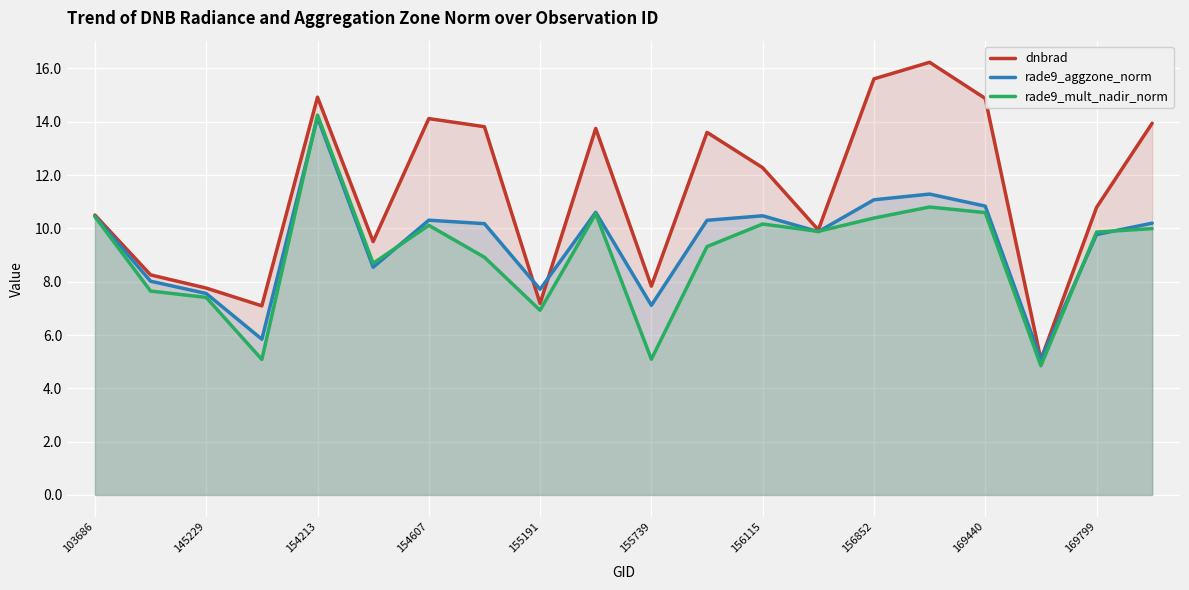

What is the difference between the maximum and minimum values in the rade9_aggzone_norm series?

9.1